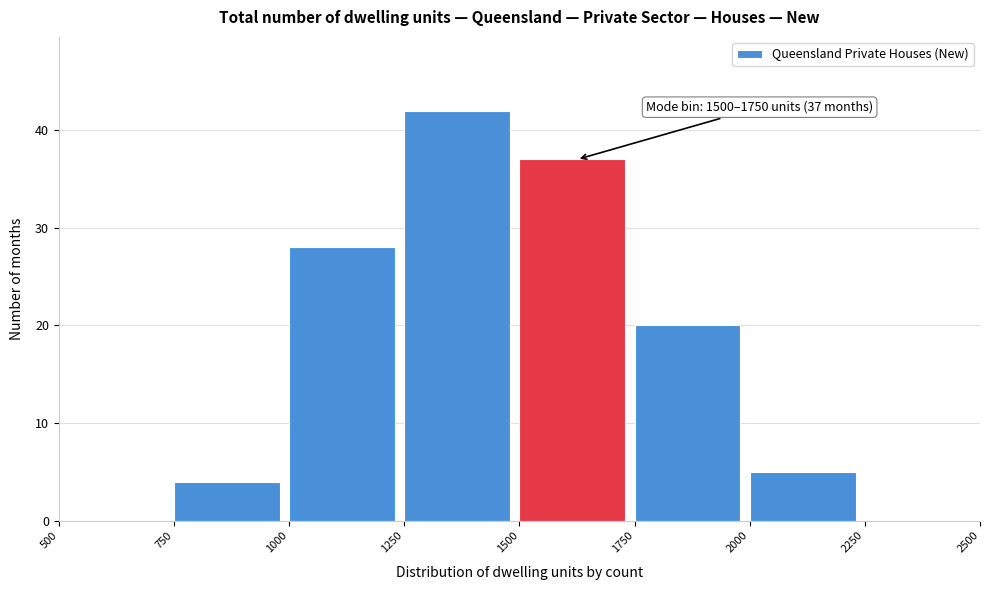

Over which range of the x-axis is the bar tallest?

1250 to 1500